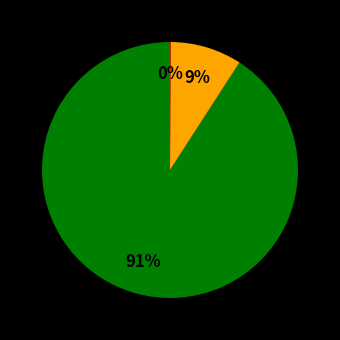

To the nearest percent, what is the average slice percentage?

33%